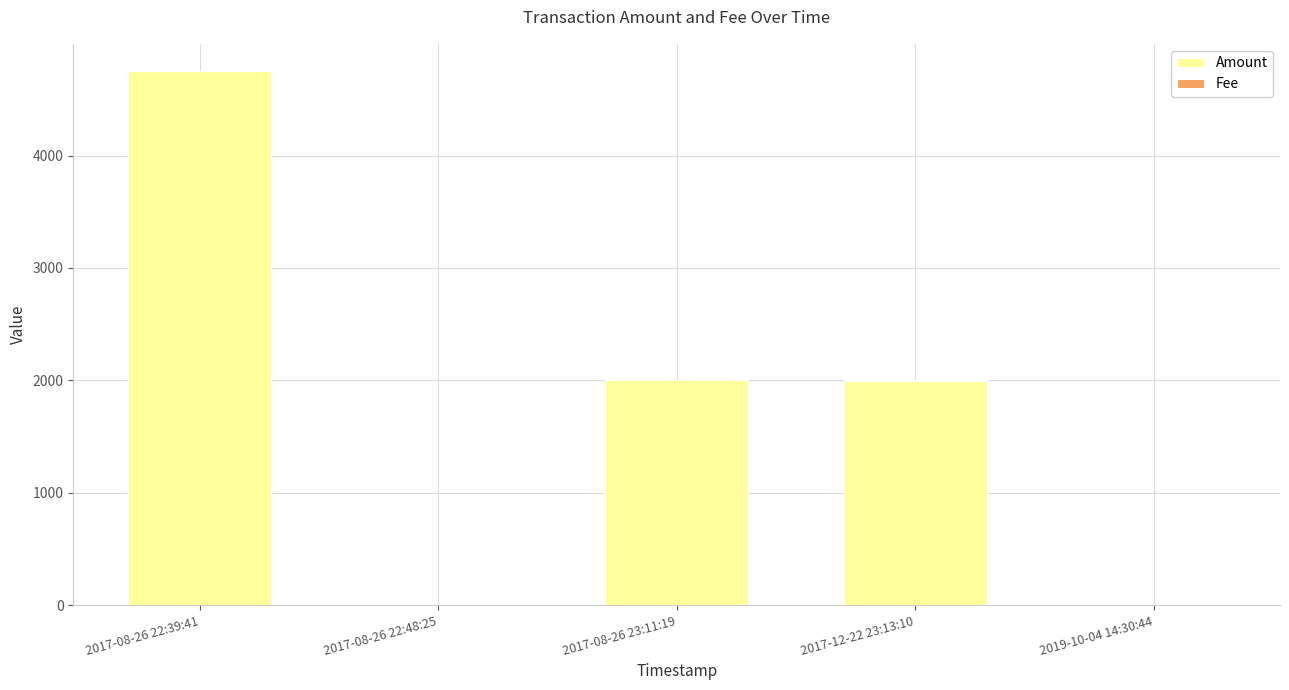

What is the sum of all Amount values?

8753.6